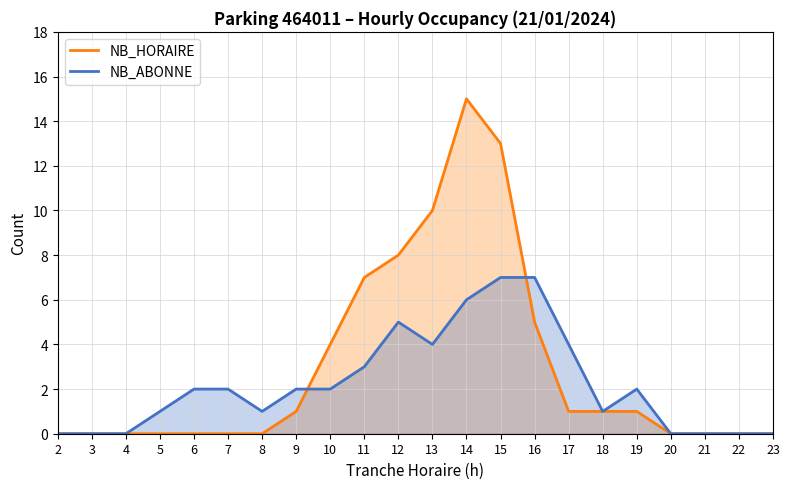

Reading right to left, list all the values displayed in this chart.

NB_HORAIRE: 0	0	0	0	1	1	1	5	13	15	10	8	7	4	1	0	0	0	0	0	0	0
NB_ABONNE: 0	0	0	0	2	1	4	7	7	6	4	5	3	2	2	1	2	2	1	0	0	0